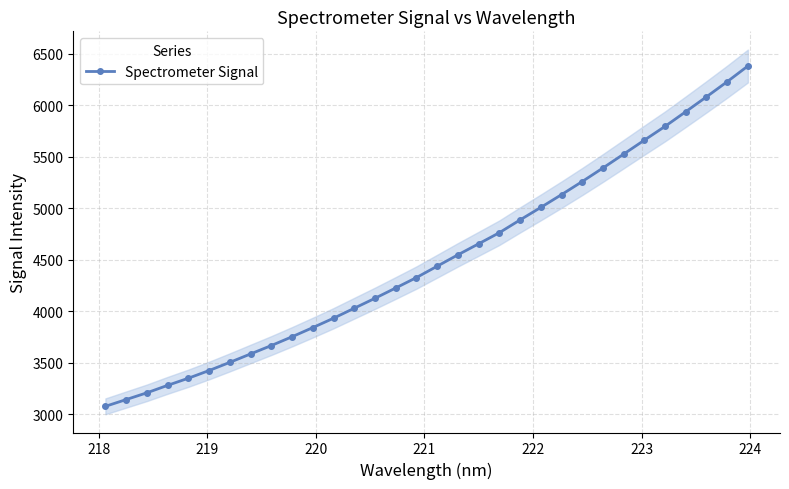

What is the value of the 21st point from the left?

4888.1